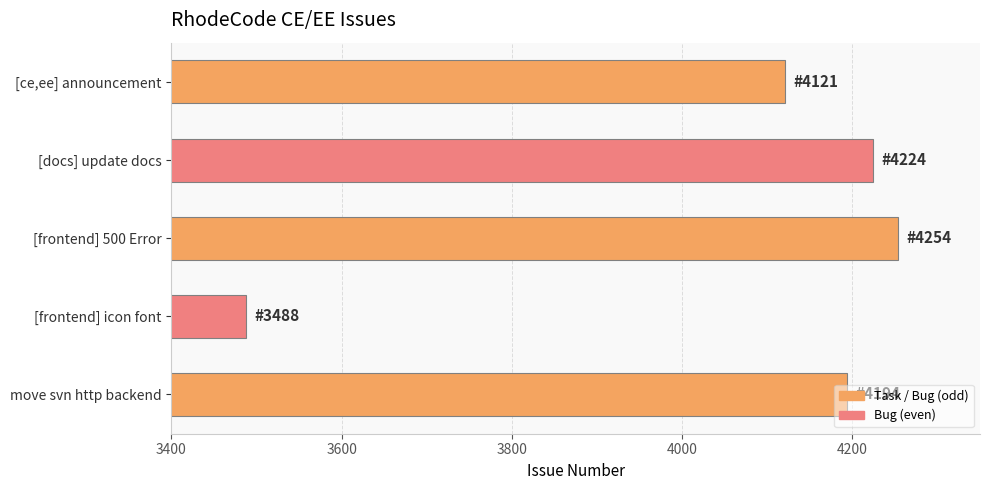

Where is the data nearest to the value 3871?

[ce,ee] announcement